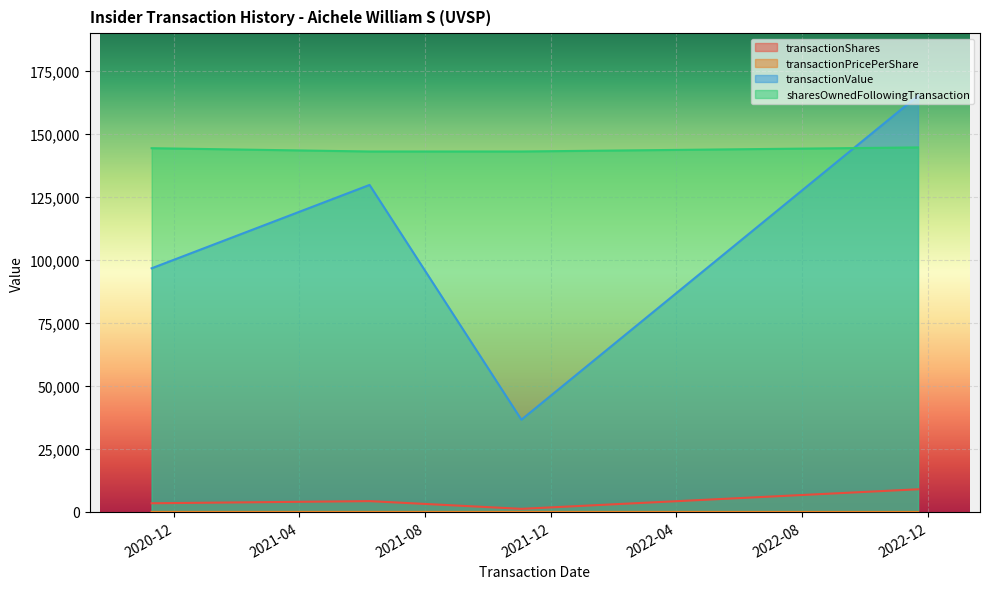

Count the number of categories in the chart.

4